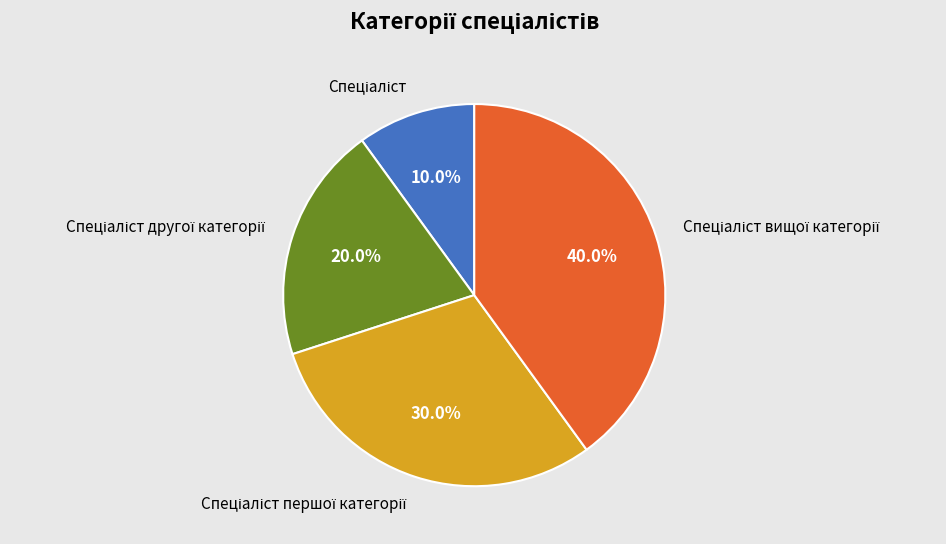

Is there any slice that represents more than half of the pie?

No